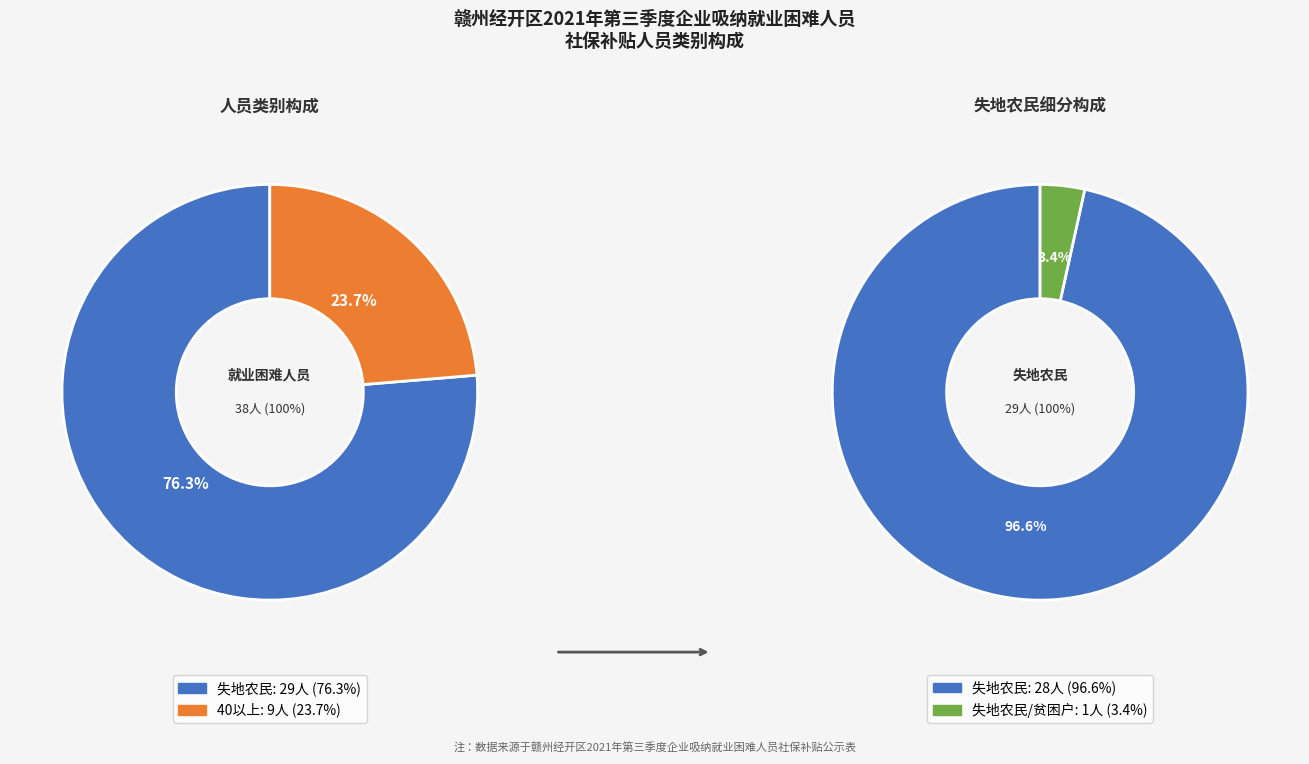

Count the number of slices in the pie.

2